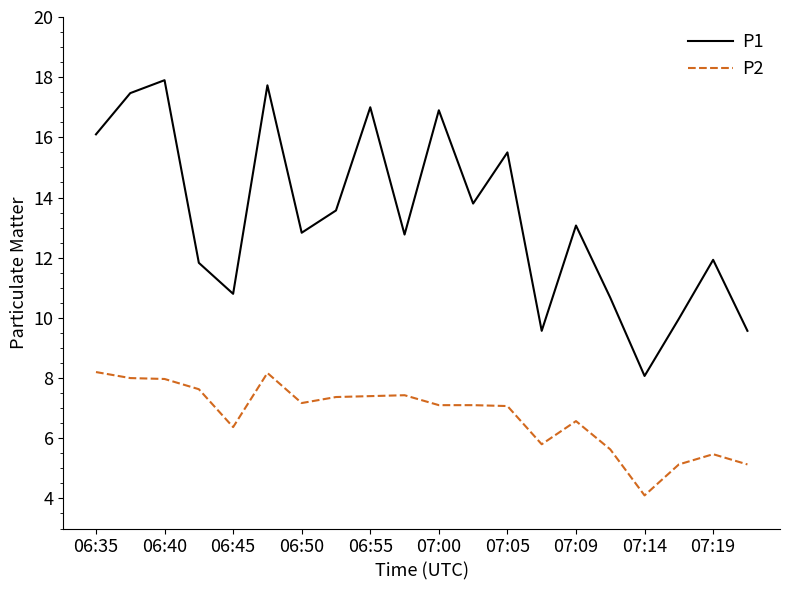

What is the smallest value displayed?

4.1